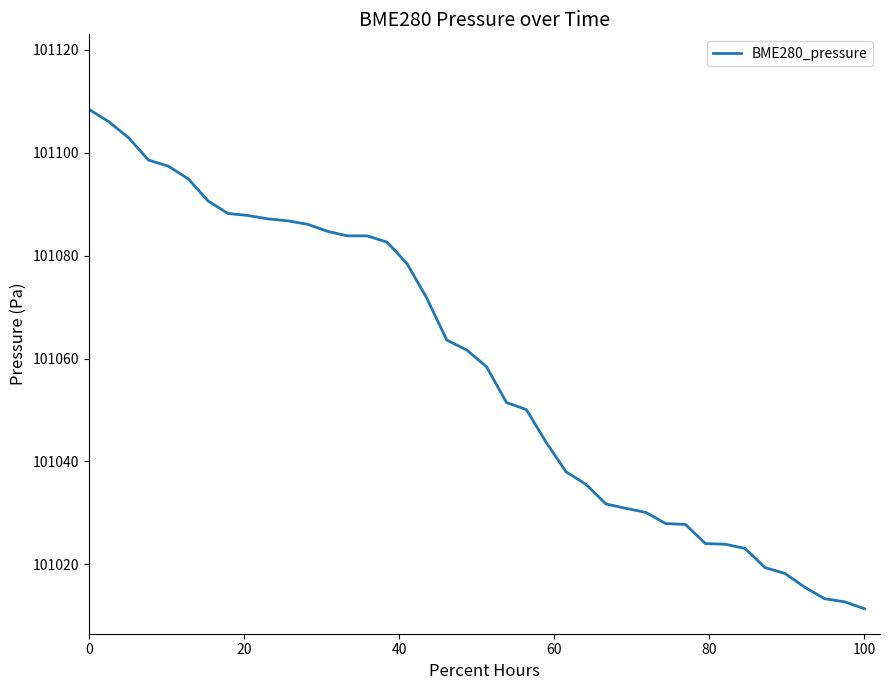

How many lines are shown in the chart?

1